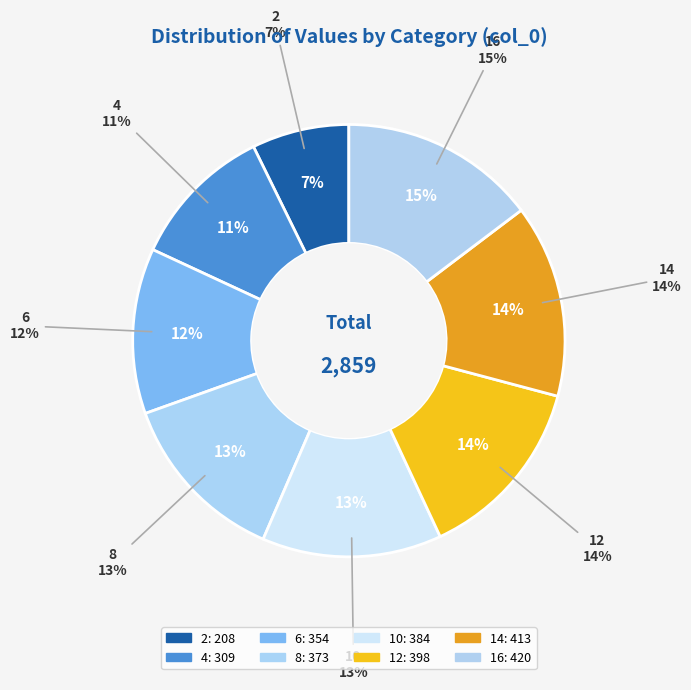

What is the ratio of the value at 14 to the value at 10?

1.1